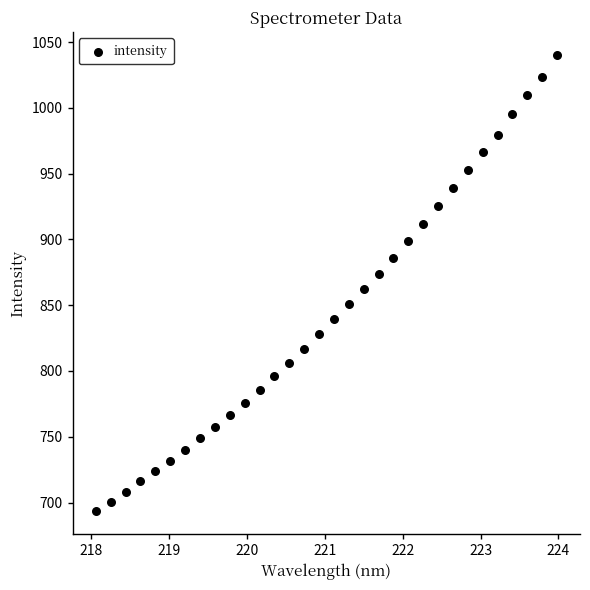

What is the range of Y values (max minus min)?

347.2